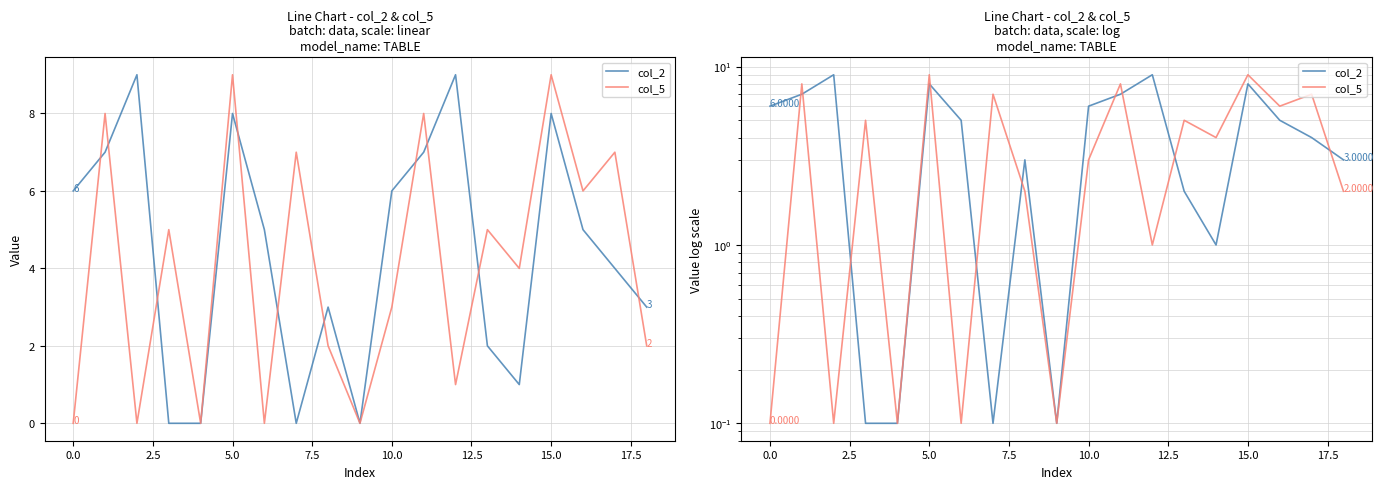

Which series ends up on top after the final intersection of col_5 and col_2?

col_2